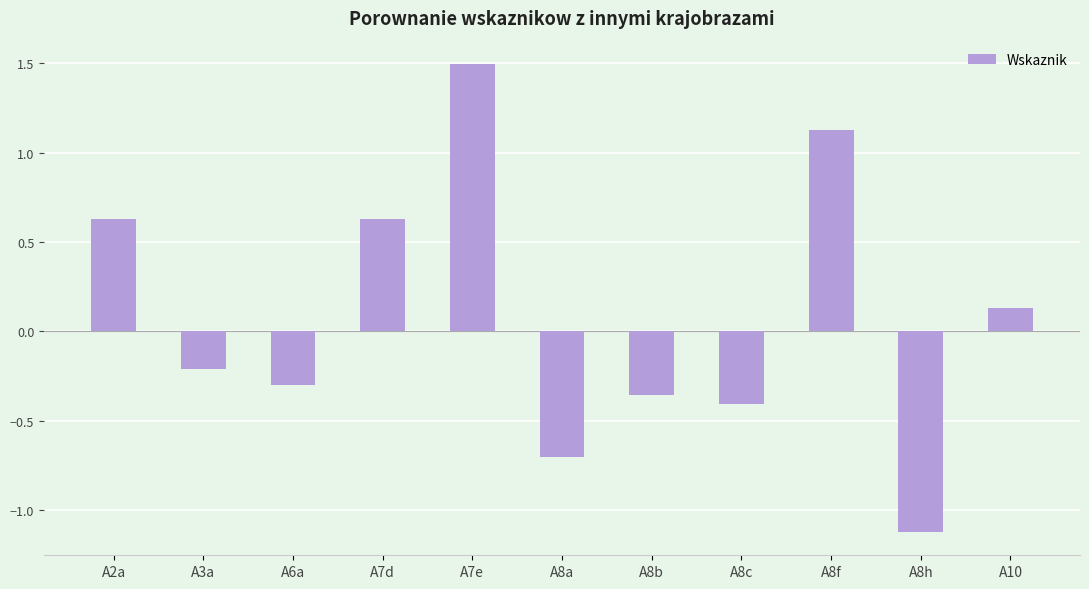

How many bars are there in total?

11